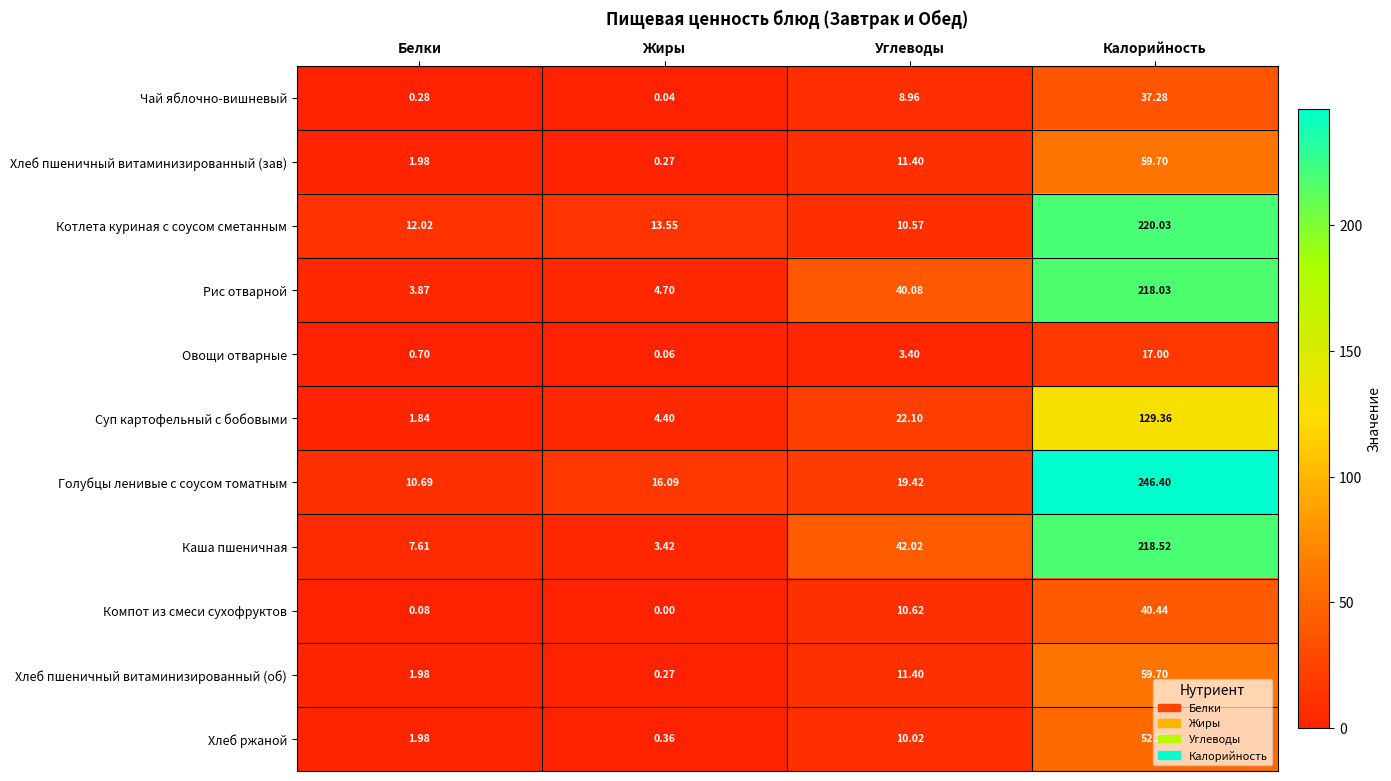

Which category has the lowest value across all series?

Жиры